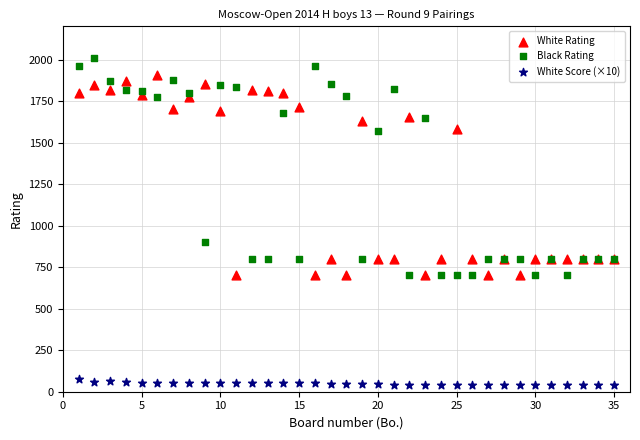

Which series contains the highest Y value?

Black Rating